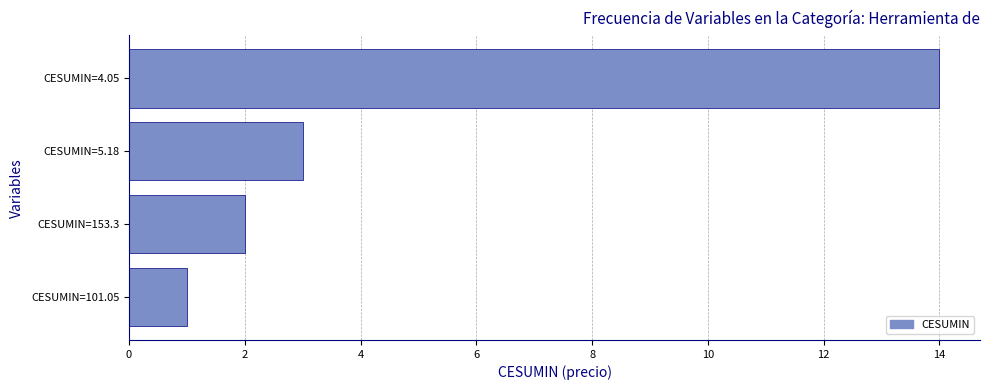

Rank the categories by value from highest to lowest.

CESUMIN=4.05, CESUMIN=5.18, CESUMIN=153.3, CESUMIN=101.05